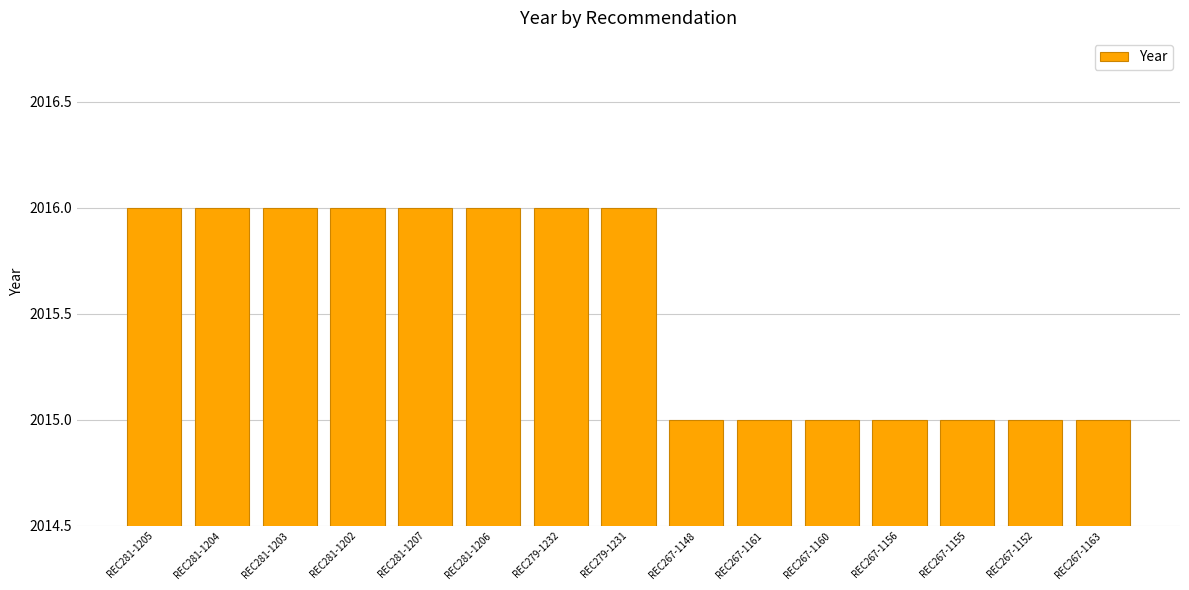

What is the greatest value displayed?

2016